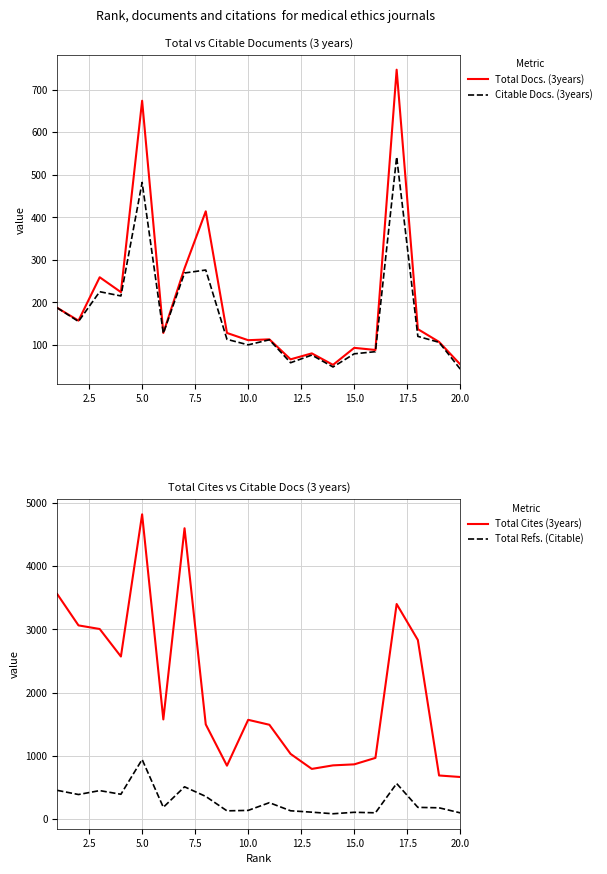

How many interior local valleys does the Total Docs. (3years) series have?

7